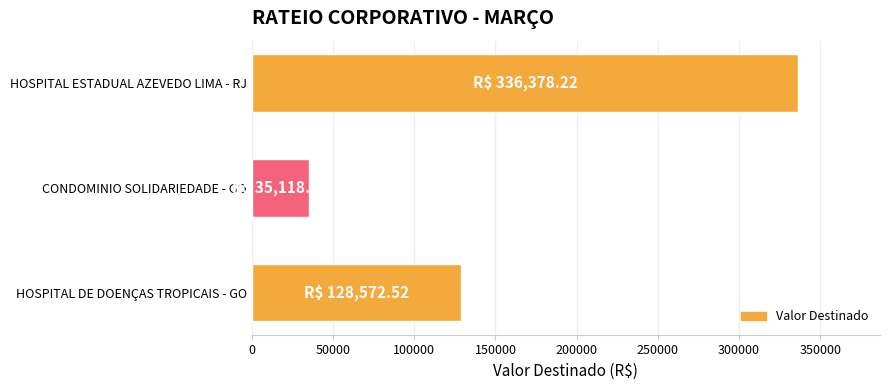

Is it true that the value at HOSPITAL DE DOENÇAS TROPICAIS - GO is 128572.5?

True